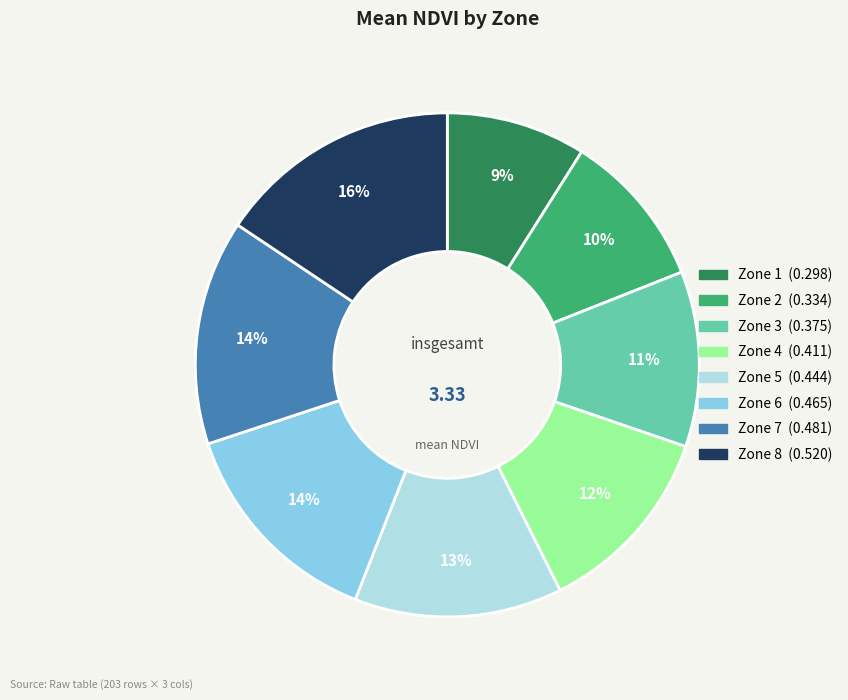

How many segments does this pie chart have?

8